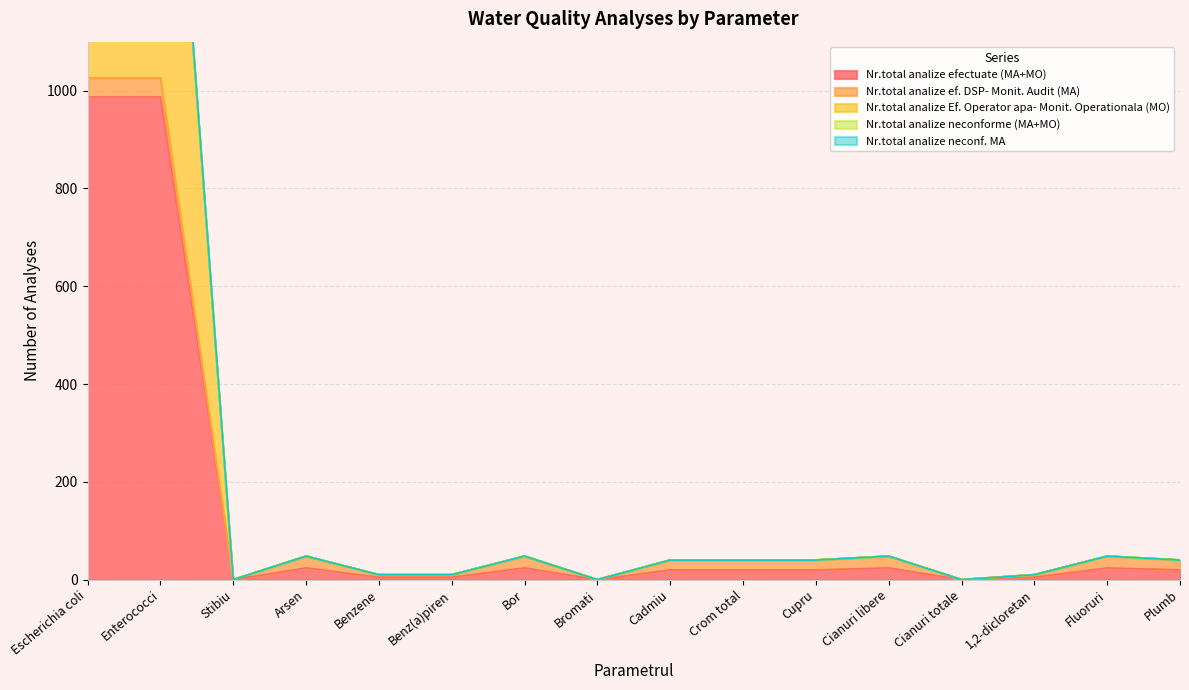

The Nr.total analize Ef. Operator apa- Monit. Operationala (MO) series shows 84 at Cianuri libere. True or false?

False